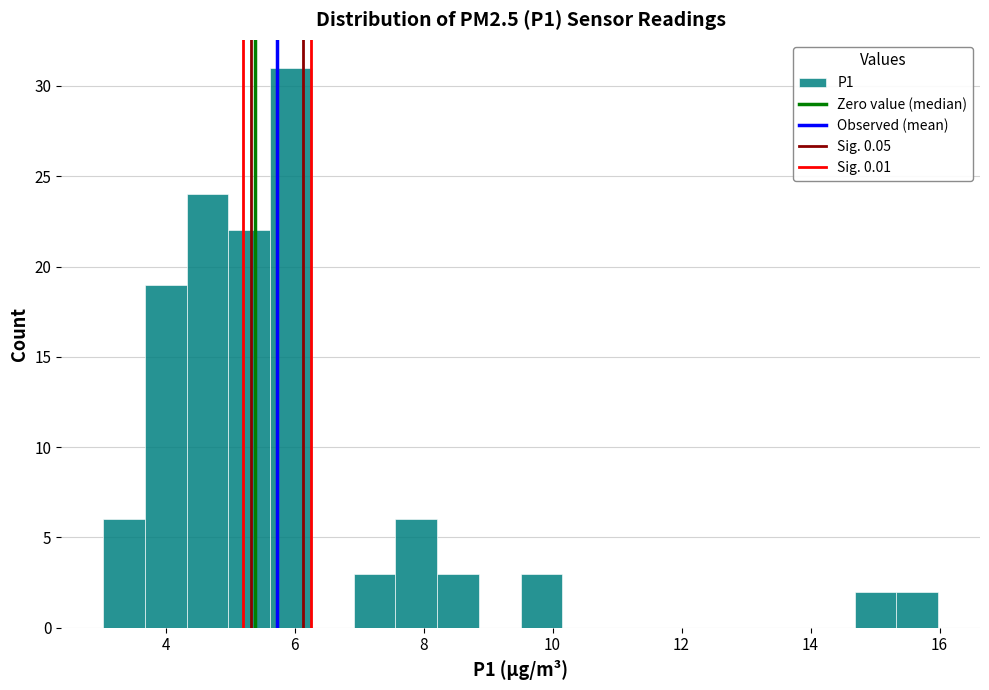

Read against the x-axis, roughly where is the centre of the tallest bar?

6.0